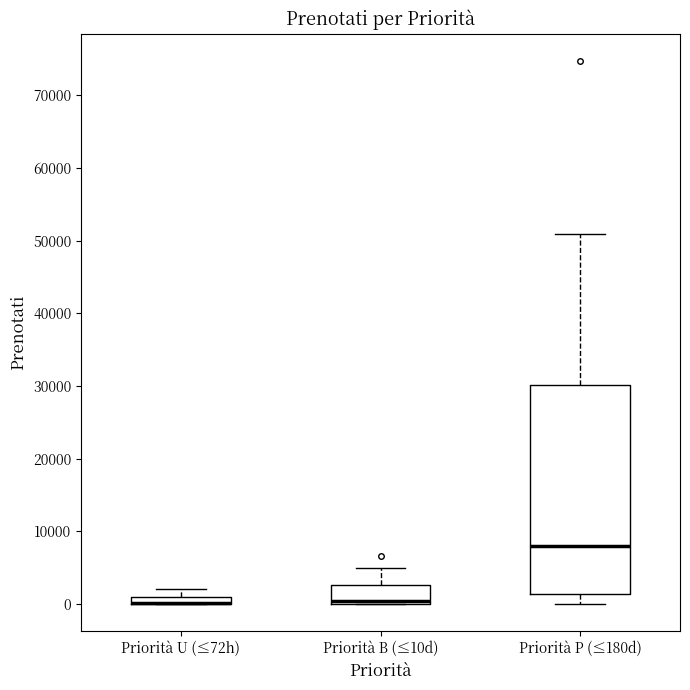

Where does the upper whisker of the box for Priorità B (≤10d) end on the y-axis? The values are not printed on the chart, so give them approximately, as read against the axis.

5000